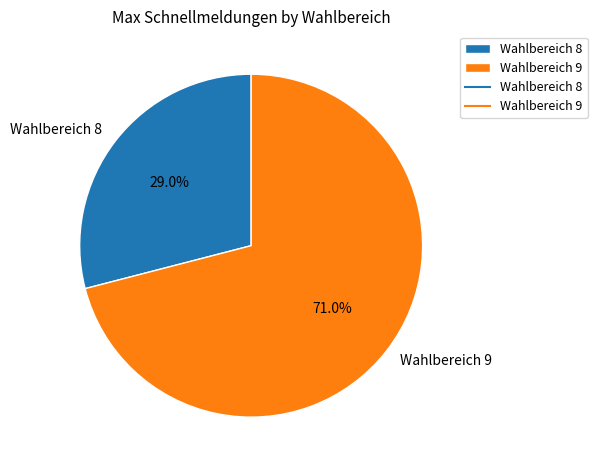

What is the ratio of the value at Wahlbereich 9 to the value at Wahlbereich 8?

2.4